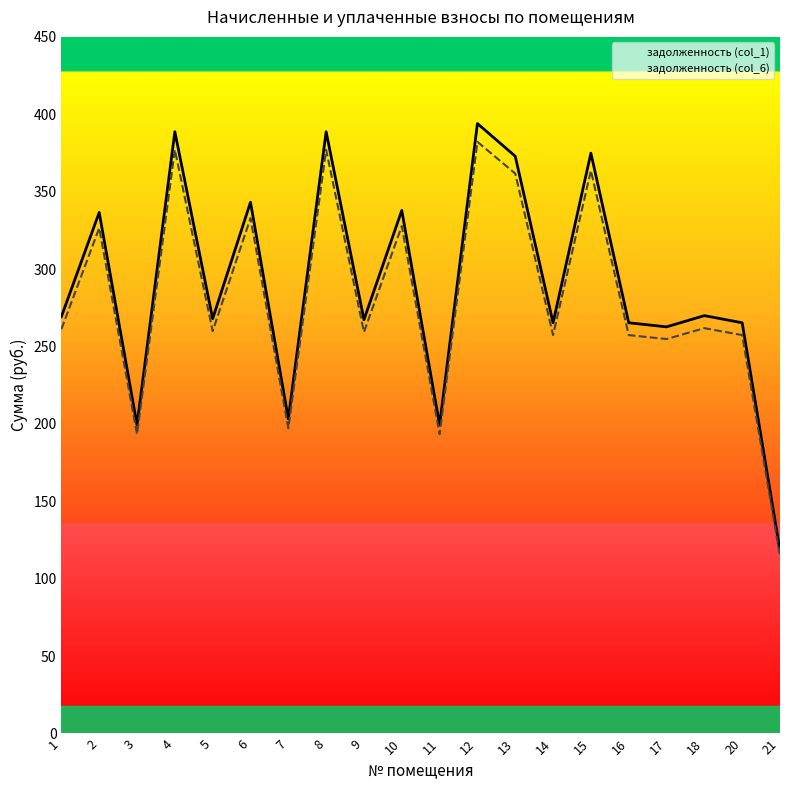

True or false: задолженность (col_1) and задолженность (col_6) cross at least once.

False